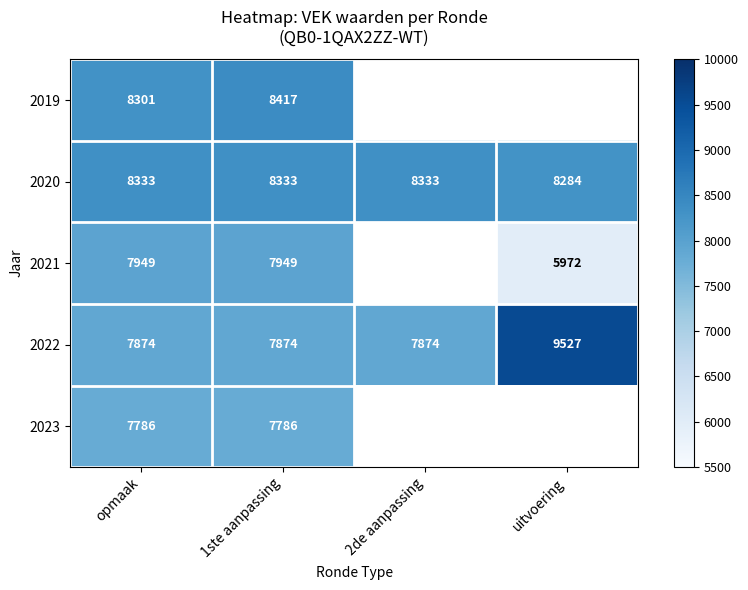

Is the value of 2020 at opmaak greater than the value of 2022 at 2de aanpassing?

Yes